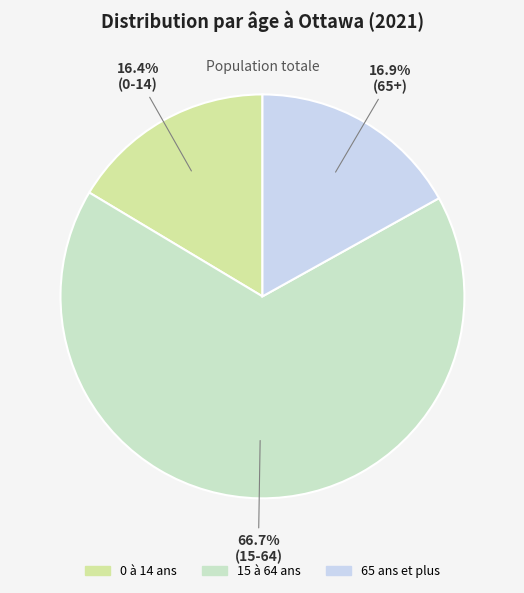

To the nearest percent, what percentage of the pie is 0 à 14 ans?

16%